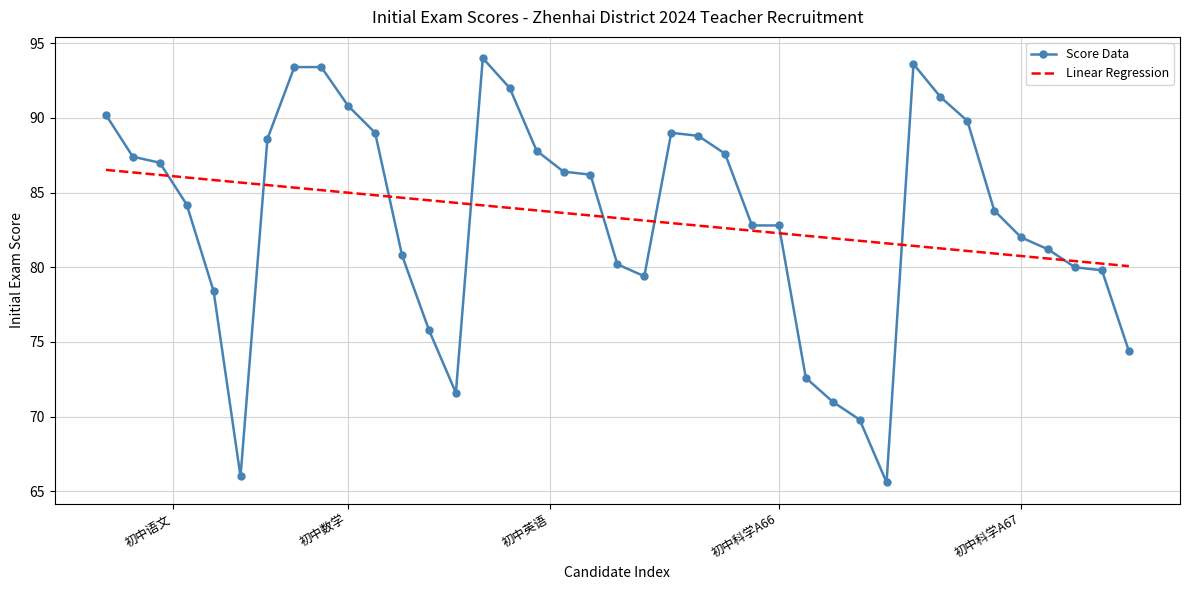

The value of Score Data at 初中科学A66 is 82.8. True or false?

True